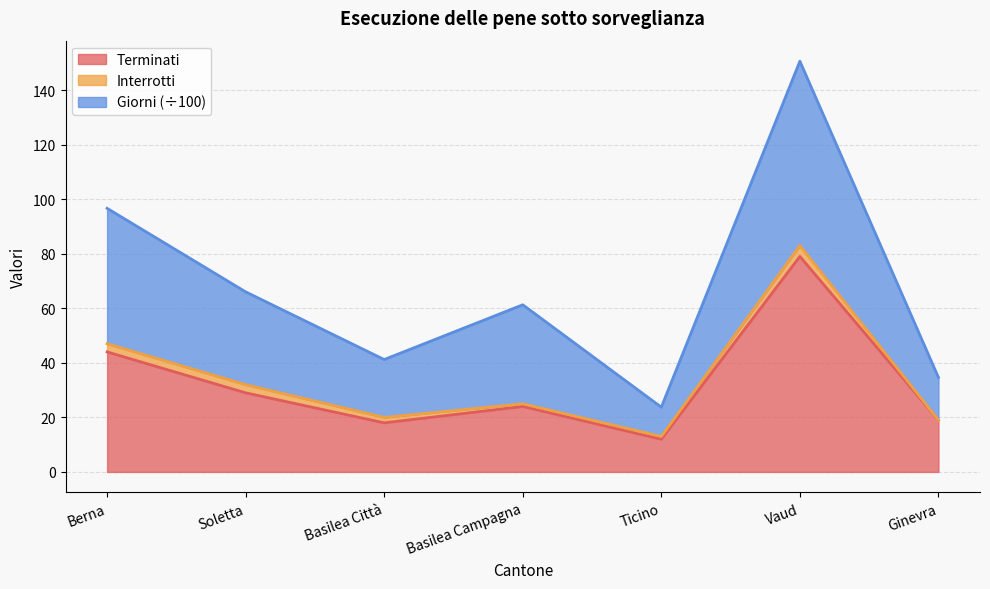

What is the total value across all series at Soletta?

66.0